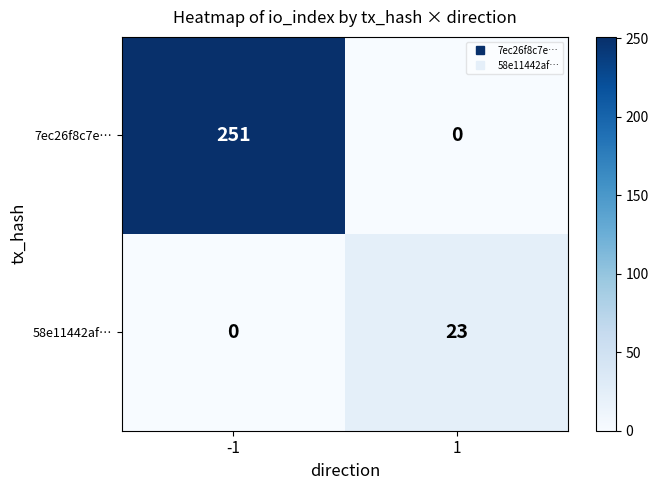

Which series changed the most between -1 and 1?

7ec26f8c7e…